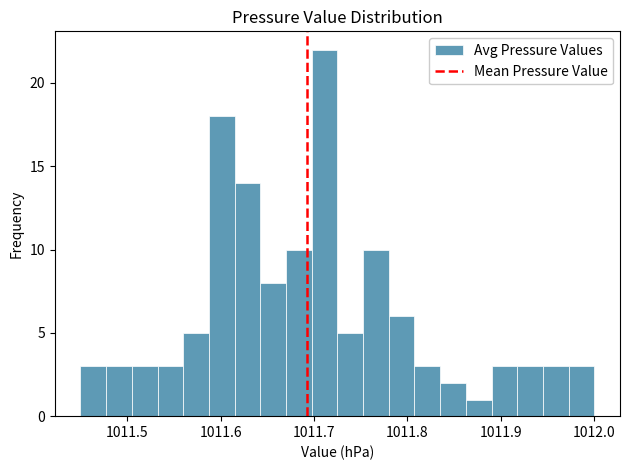

Read against the x-axis, roughly where is the centre of the tallest bar?

1011.71